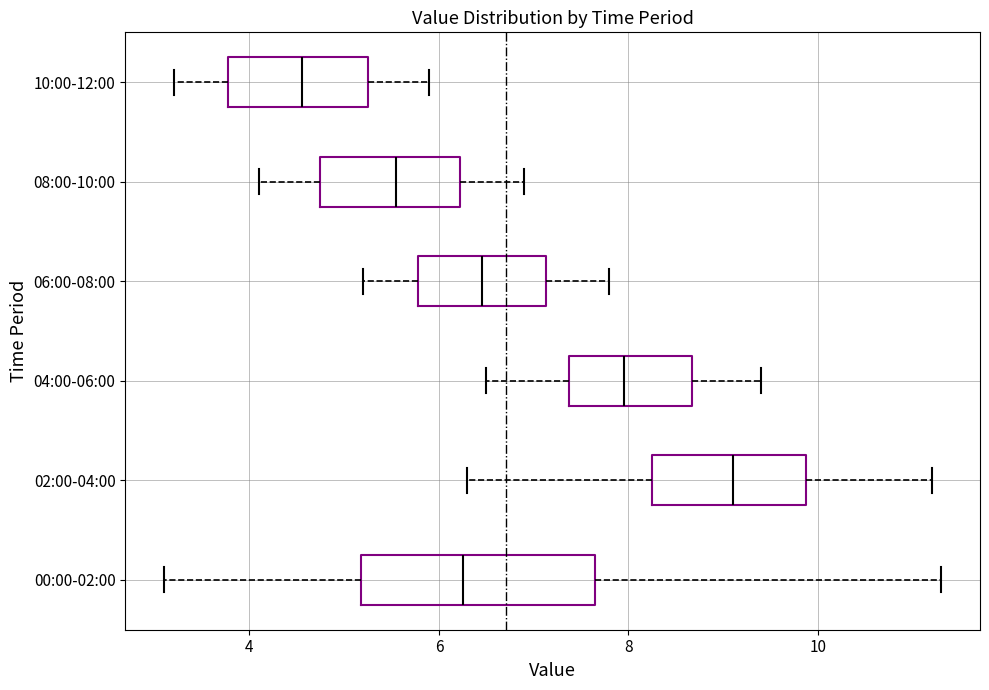

Reading bottom to top, read every box against the x-axis: the position of its median line, the range the box covers, and the ends of its whiskers. The values are not printed on the chart, so give them approximately, as read against the axis.

00:00-02:00: median 6.2, box 5.2 to 7.6, whiskers 3.2 to 11.4
02:00-04:00: median 9.2, box 8.2 to 9.8, whiskers 6.4 to 11.2
04:00-06:00: median 8.0, box 7.4 to 8.6, whiskers 6.6 to 9.4
06:00-08:00: median 6.4, box 5.8 to 7.2, whiskers 5.2 to 7.8
08:00-10:00: median 5.6, box 4.8 to 6.2, whiskers 4.2 to 7.0
10:00-12:00: median 4.6, box 3.8 to 5.2, whiskers 3.2 to 6.0